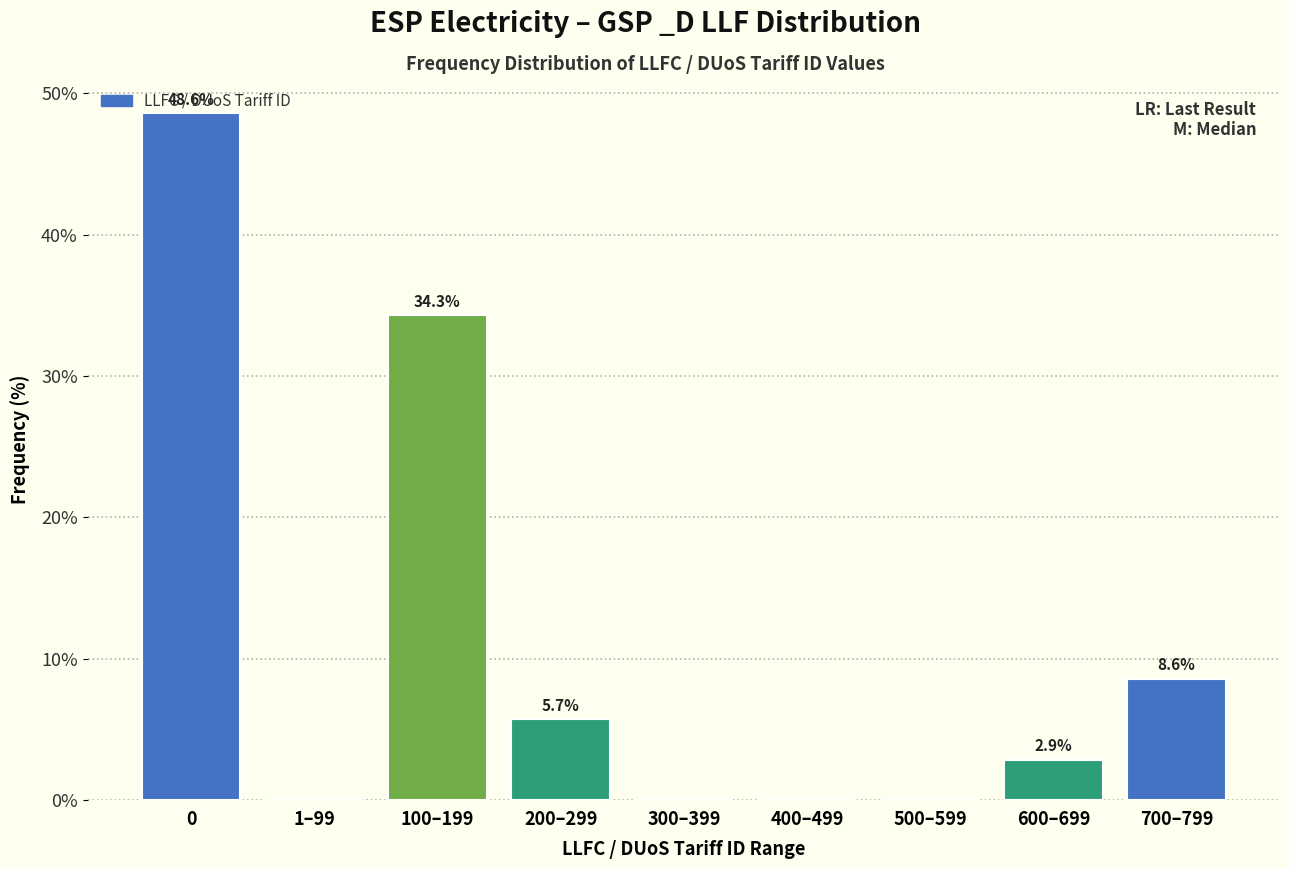

What is the sum of the values at 600–699 and 1–99?

2.9